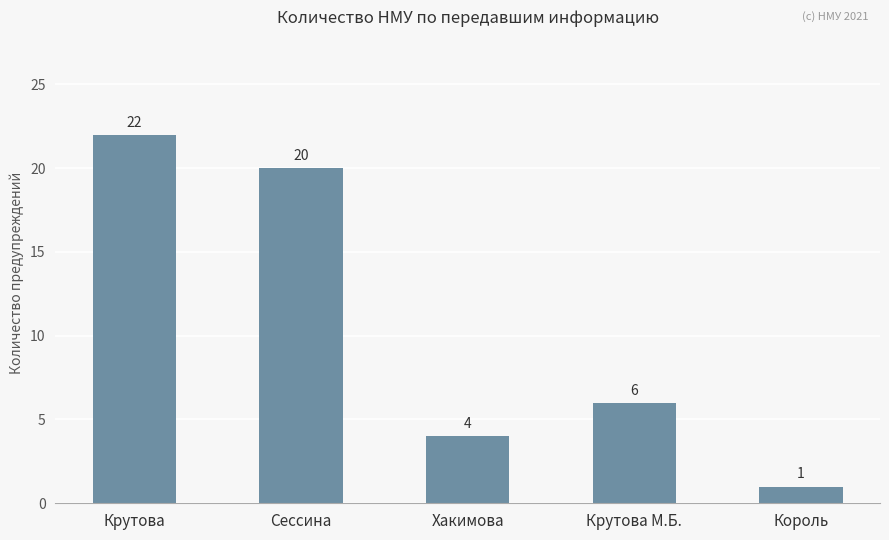

Does the chart contain any negative values?

No